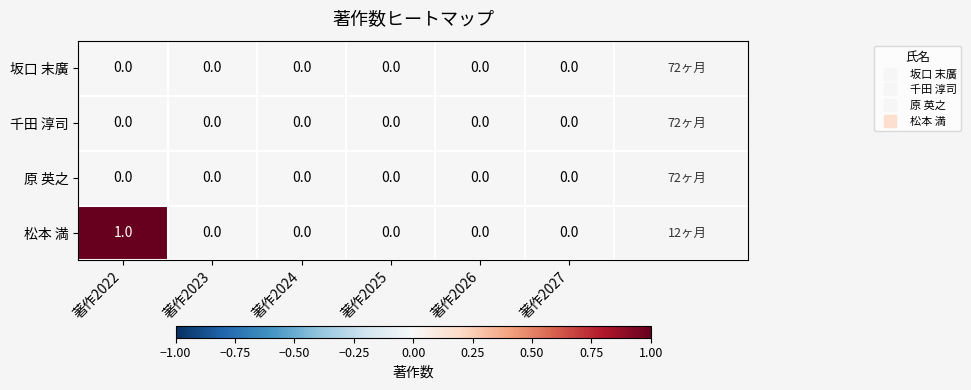

Which series has the widest spread of values?

松本 満